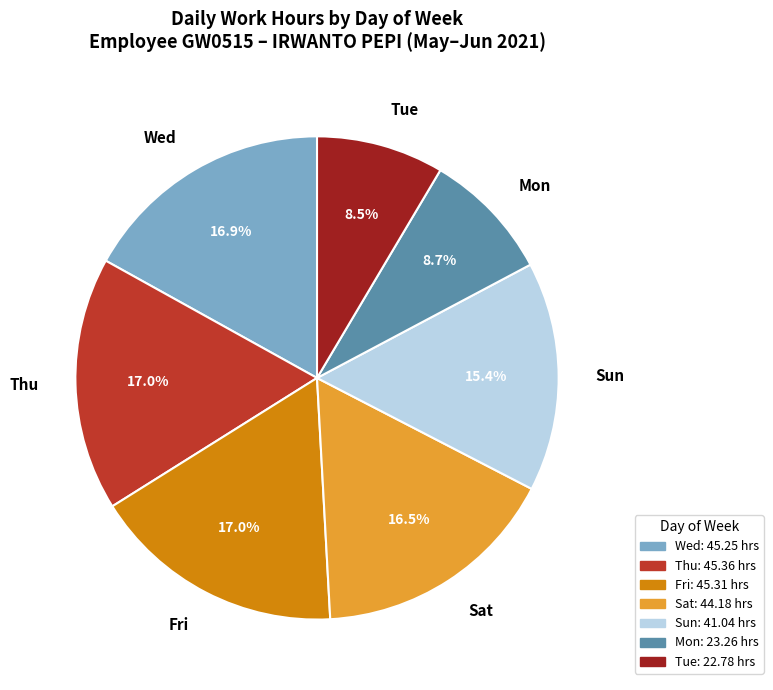

What percentage do Mon and Tue together represent?

17.2%